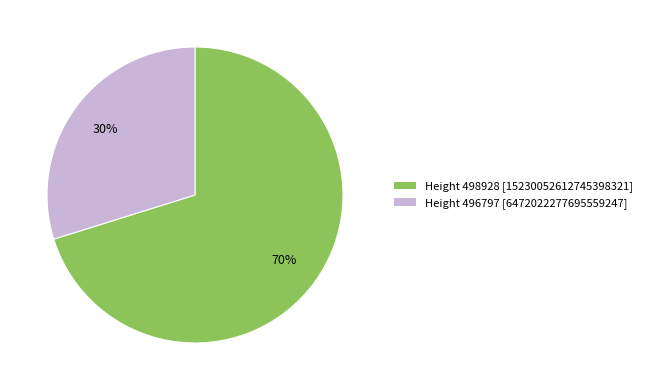

Count the number of slices in the pie.

2